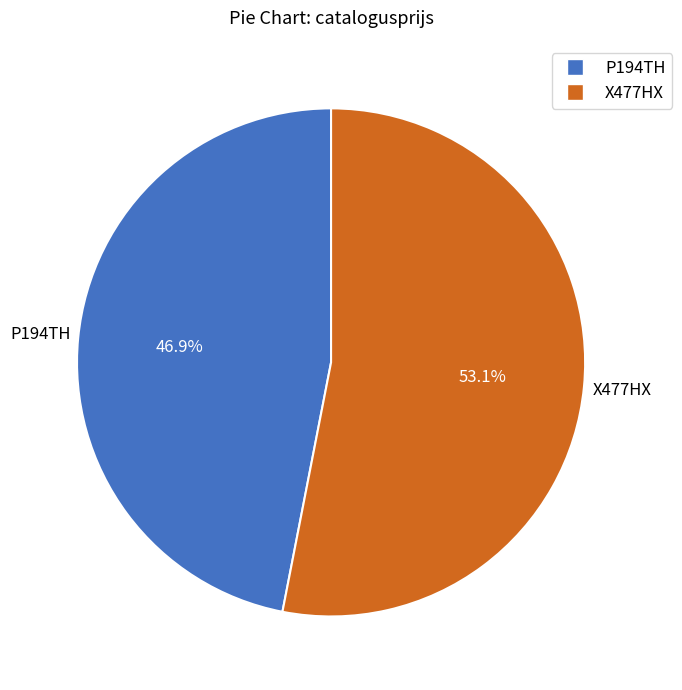

To the nearest percent, what is the difference between the largest and smallest slice percentages?

6%